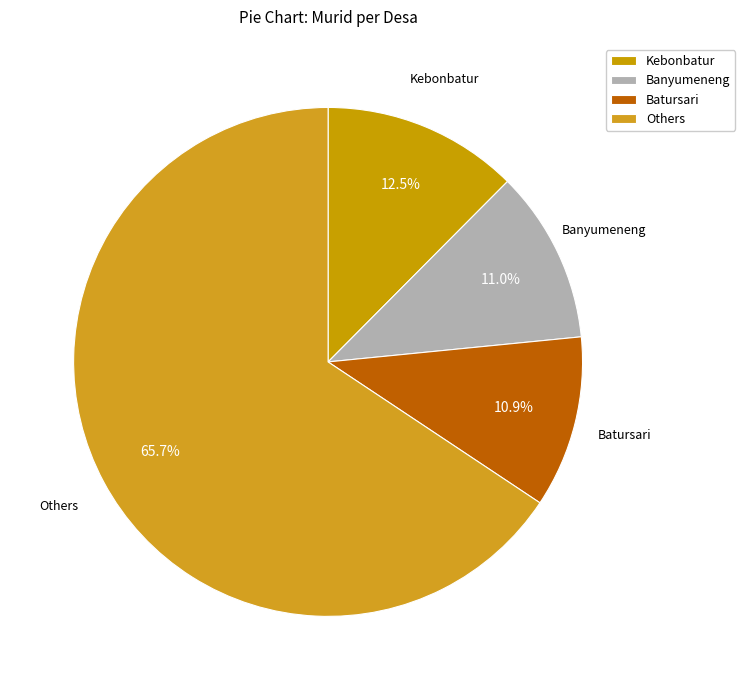

How much of the chart is everything except Batursari?

89.1%